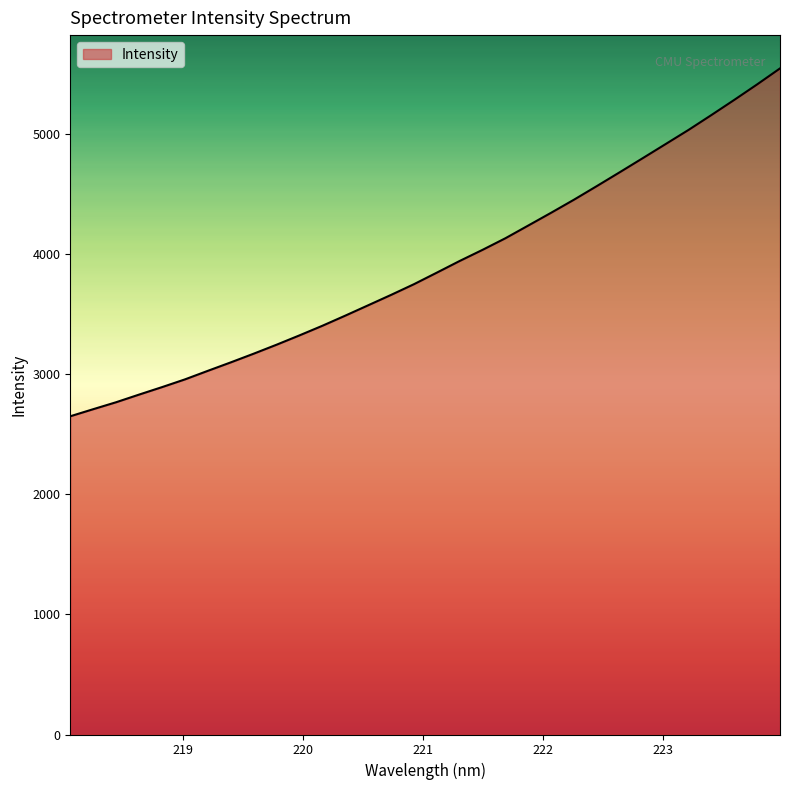

Reading left to right, what are all the values shown in this chart?

2648.6	2707.5	2765.4	2828.8	2891.0	2955.3	3026.6	3096.9	3169.2	3243.9	3321.6	3401.7	3485.9	3572.1	3658.6	3747.7	3844.0	3941.2	4033.9	4130.5	4236.6	4343.0	4451.9	4565.3	4680.5	4796.9	4914.2	5031.8	5155.6	5281.6	5410.7	5543.7